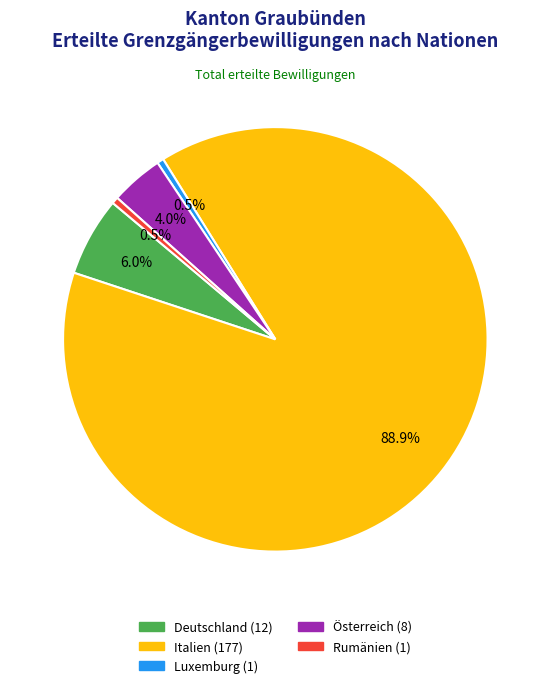

Which slice is the largest?

Italien